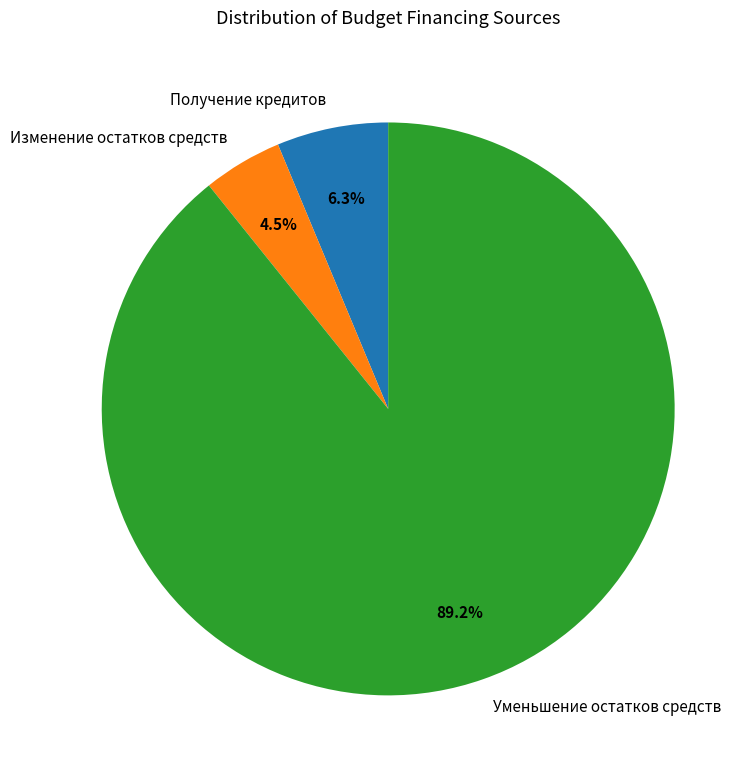

Which slice represents more than half of the pie?

Уменьшение остатков средств